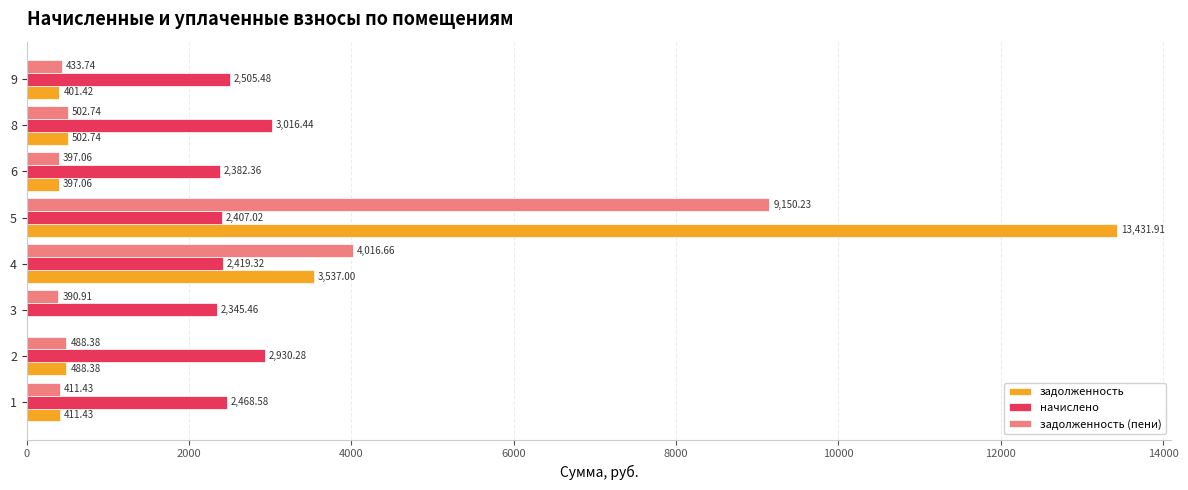

Which series has the widest spread of values?

задолженность